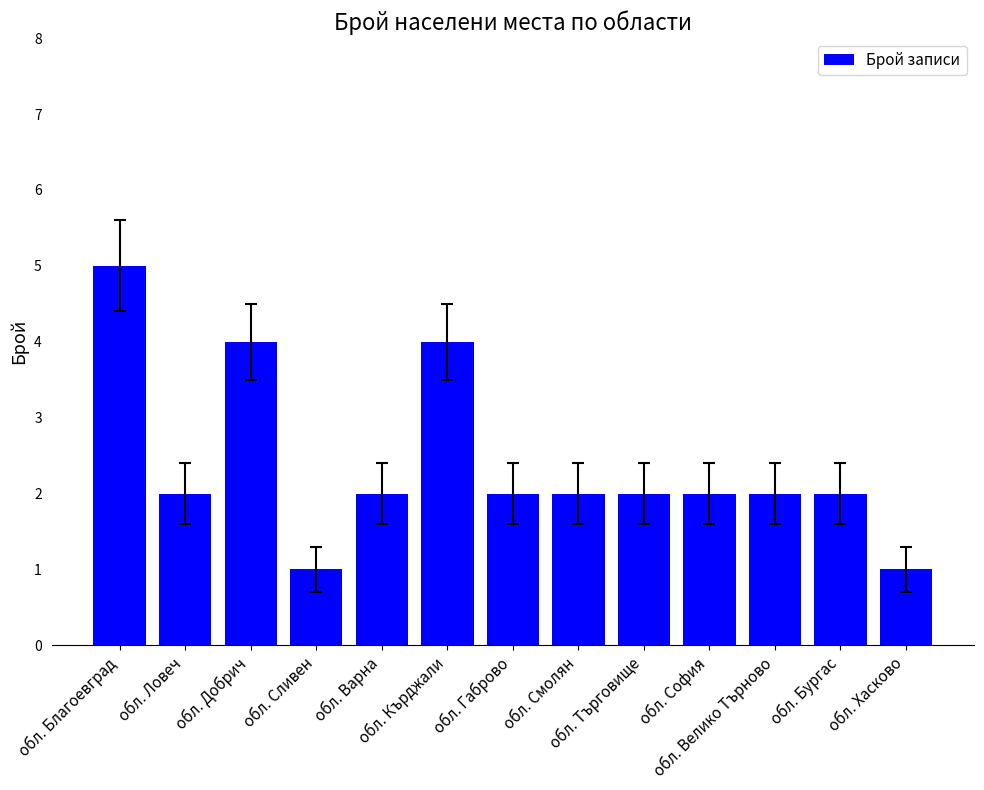

What is the greatest value displayed?

5